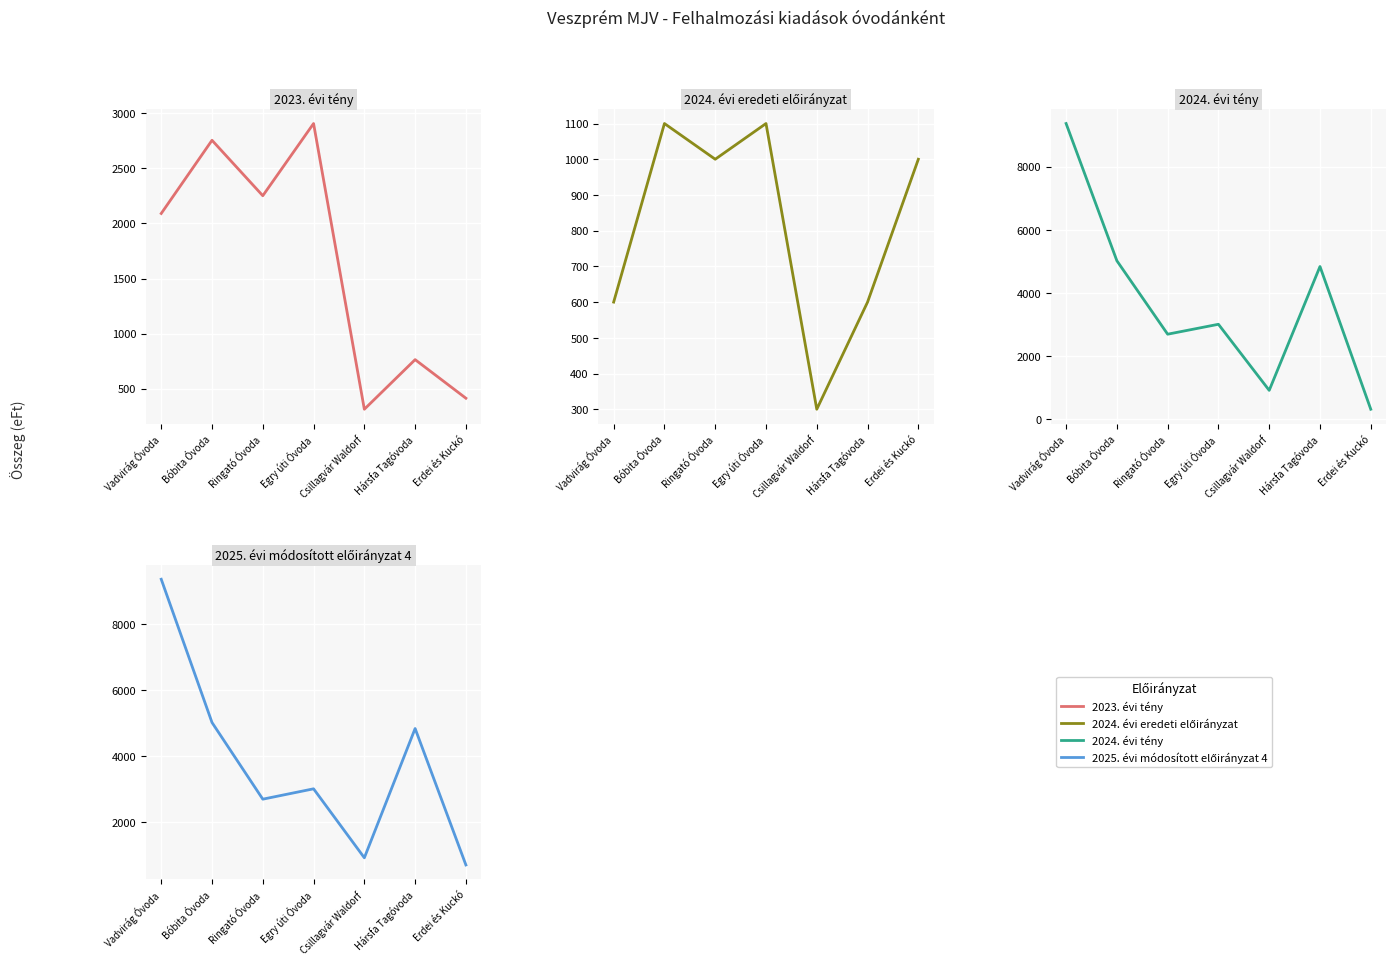

Which series has the largest range (max minus min)?

2024. évi tény